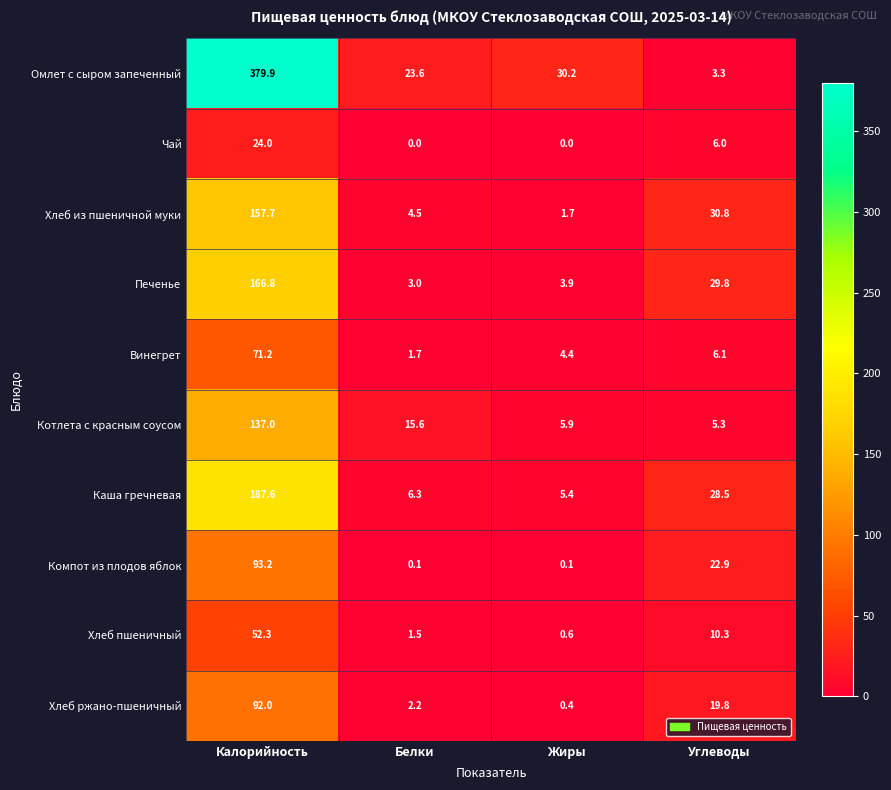

Is the value of Хлеб из пшеничной муки at Калорийность greater than the value of Винегрет at Углеводы?

Yes